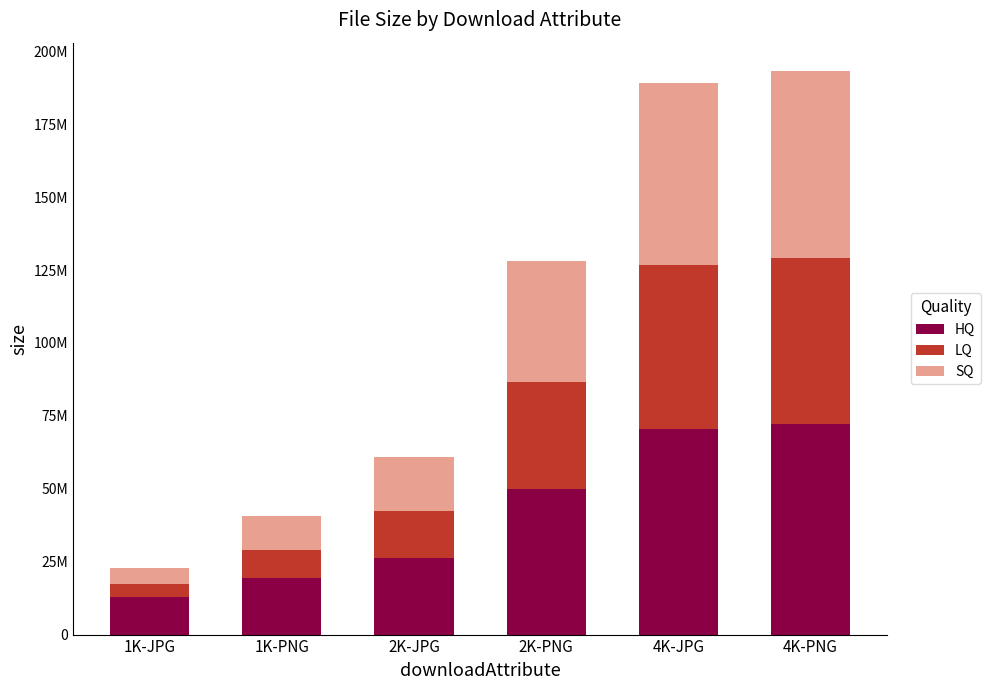

What are all the series names shown in the legend?

HQ, LQ, SQ